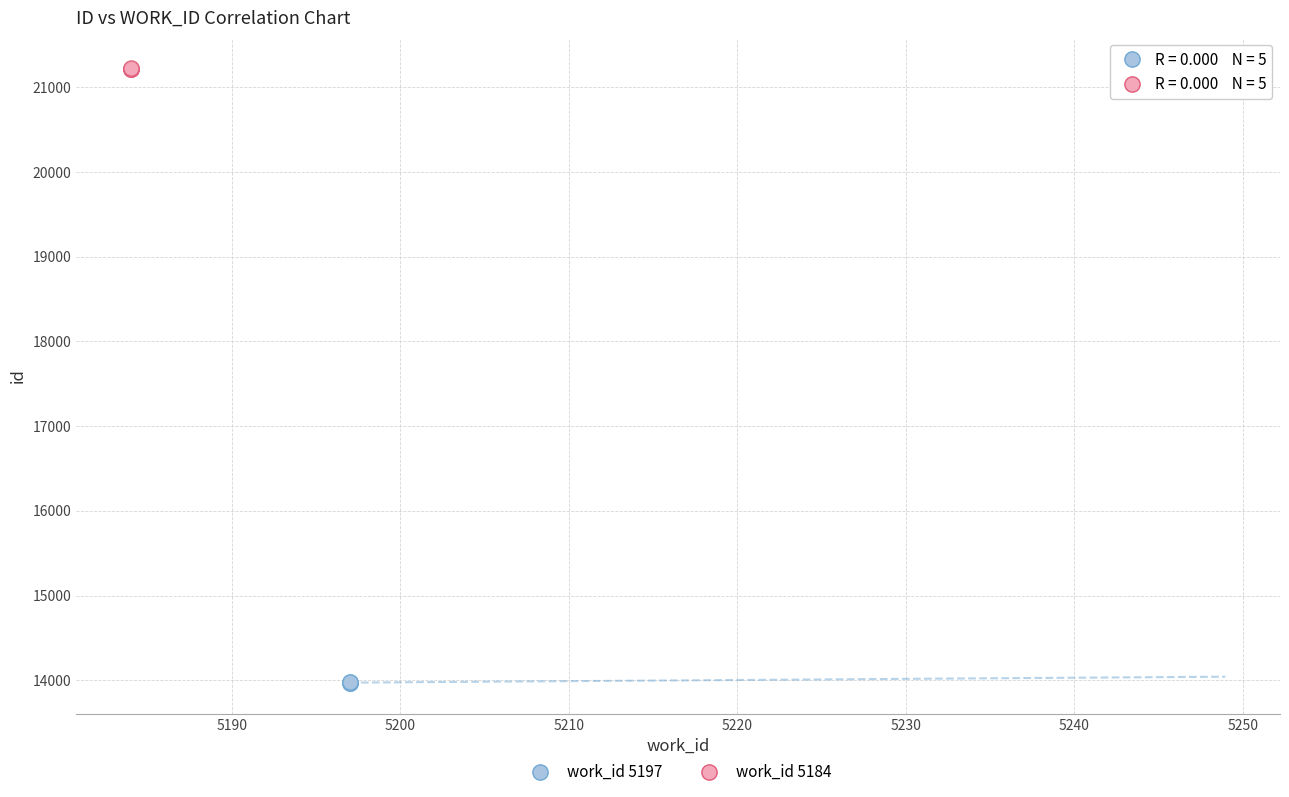

Which series has the widest spread of Y values?

work_id 5197